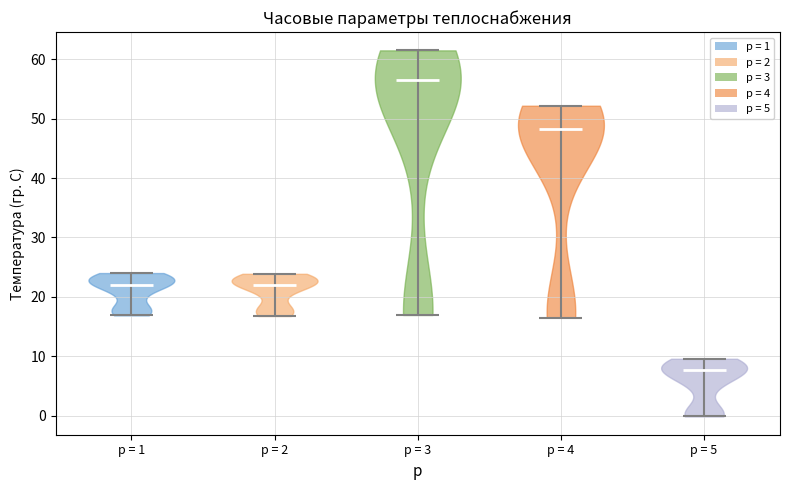

Which violin has the highest median line?

p = 3